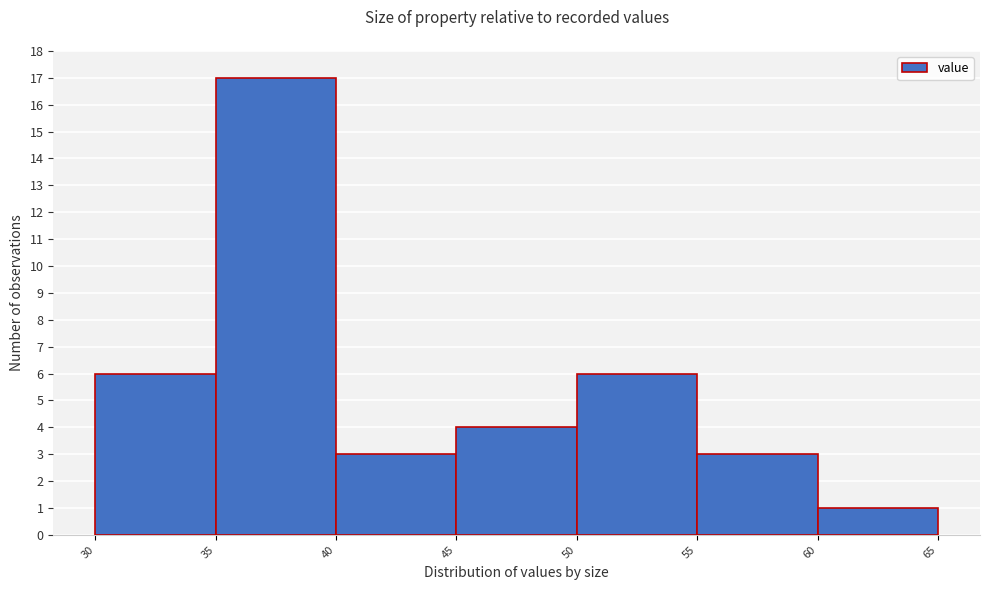

Reading left to right, list every bar in this chart as the range it spans on the x-axis followed by its height. The values are not printed on the chart, so give them approximately, as read against the axis.

30 to 35: 6
35 to 40: 17
40 to 45: 3
45 to 50: 4
50 to 55: 6
55 to 60: 3
60 to 65: 1